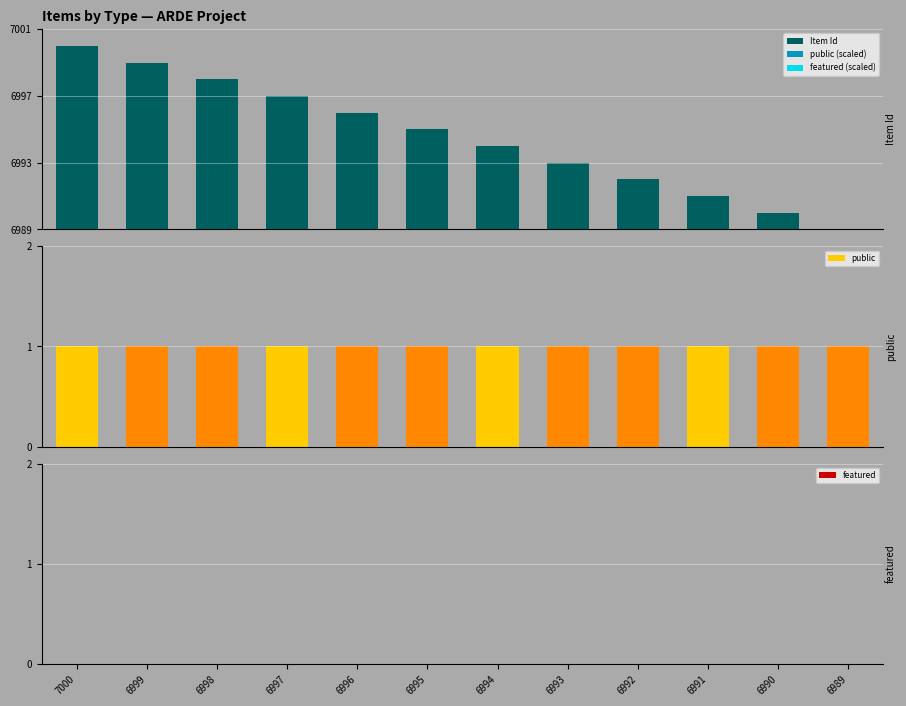

What are all the series names shown in the legend?

Item Id, public (scaled), featured (scaled), public, featured